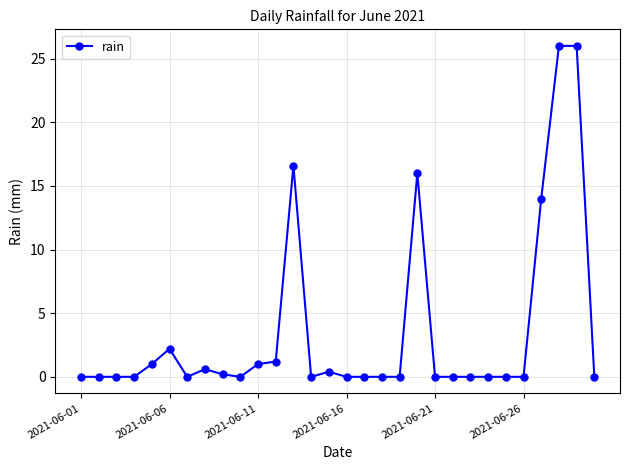

What is the greatest value displayed?

26.0